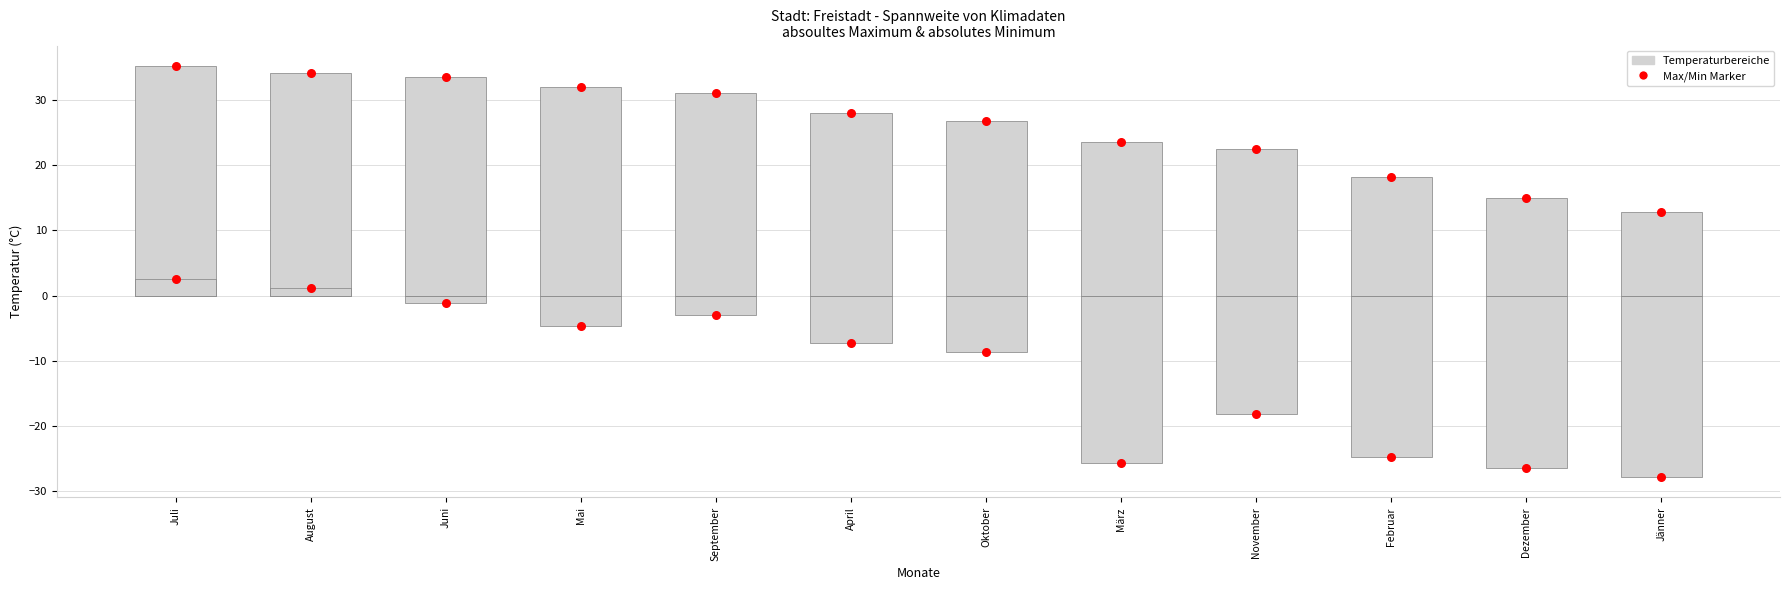

At how many categories does at least one series exceed -8?

12